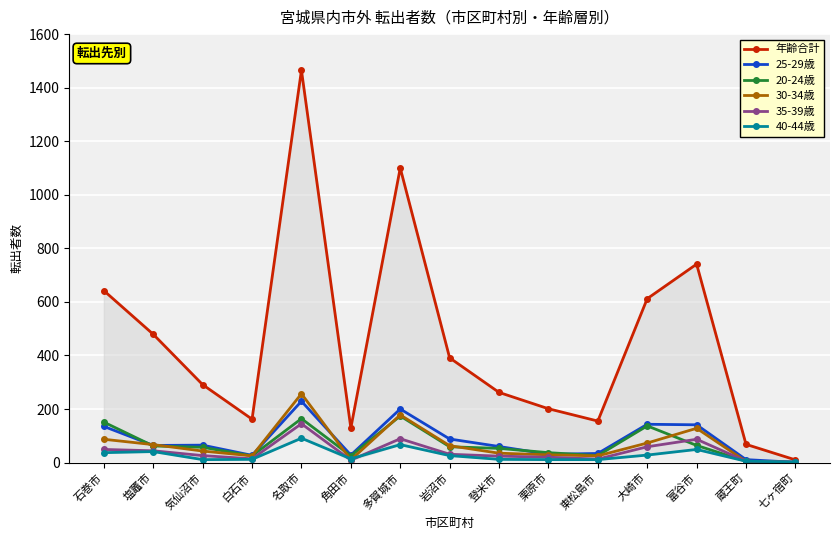

At which label does 35-39歳 first exceed 26?

石巻市